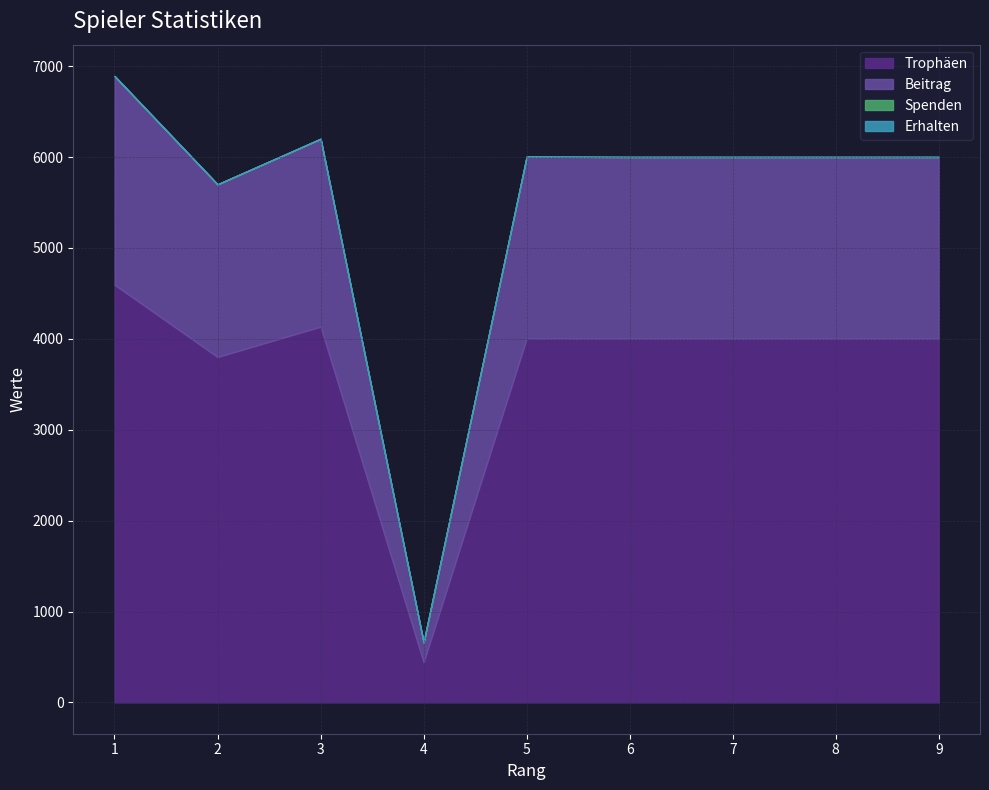

What are all the series names shown in the legend?

Trophäen, Beitrag, Spenden, Erhalten